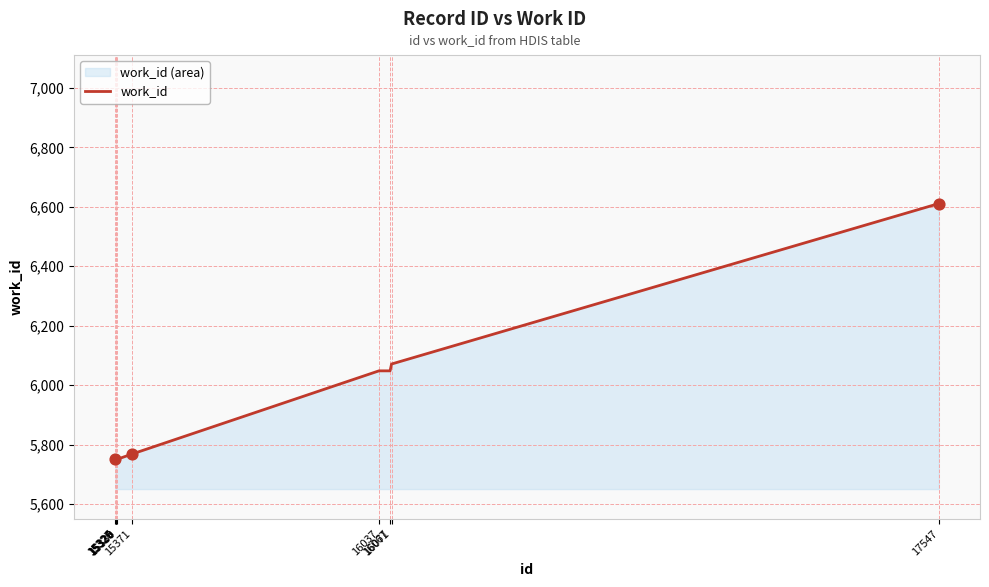

What is the ratio of the value at 15328 to the value at 15329?

1.0